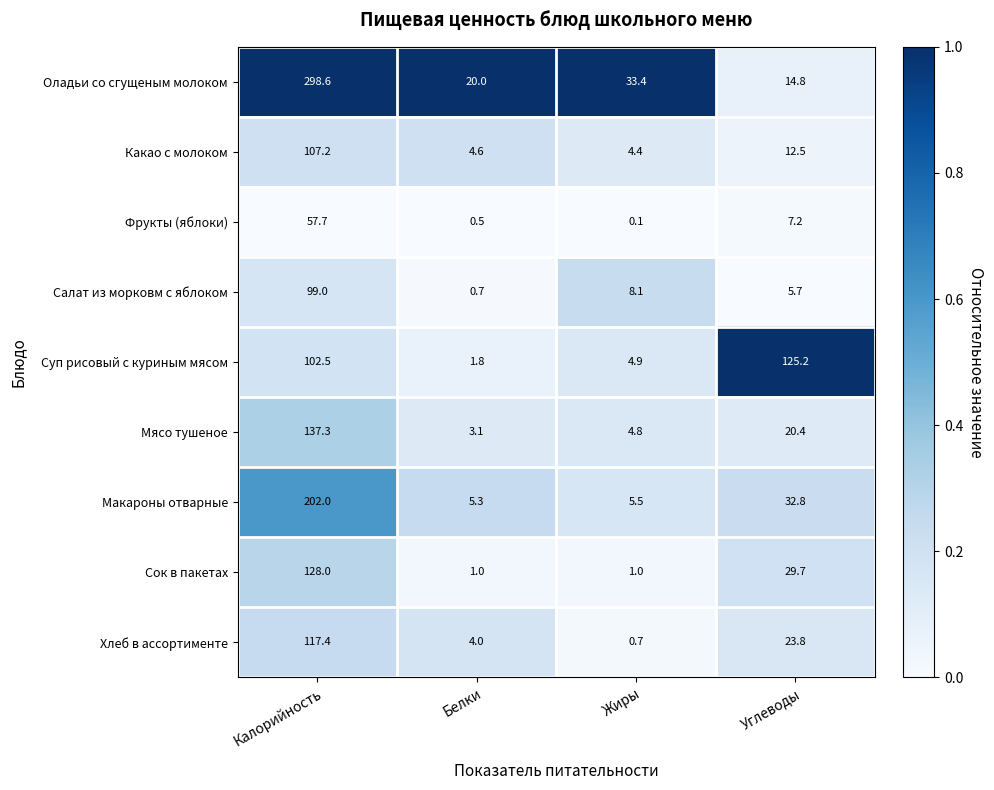

Rank the series at Калорийность from highest to lowest value.

Оладьи со сгущеным молоком, Макароны отварные, Мясо тушеное, Сок в пакетах, Хлеб в ассортименте, Какао с молоком, Суп рисовый с куриным мясом, Салат из морковм с яблоком, Фрукты (яблоки)